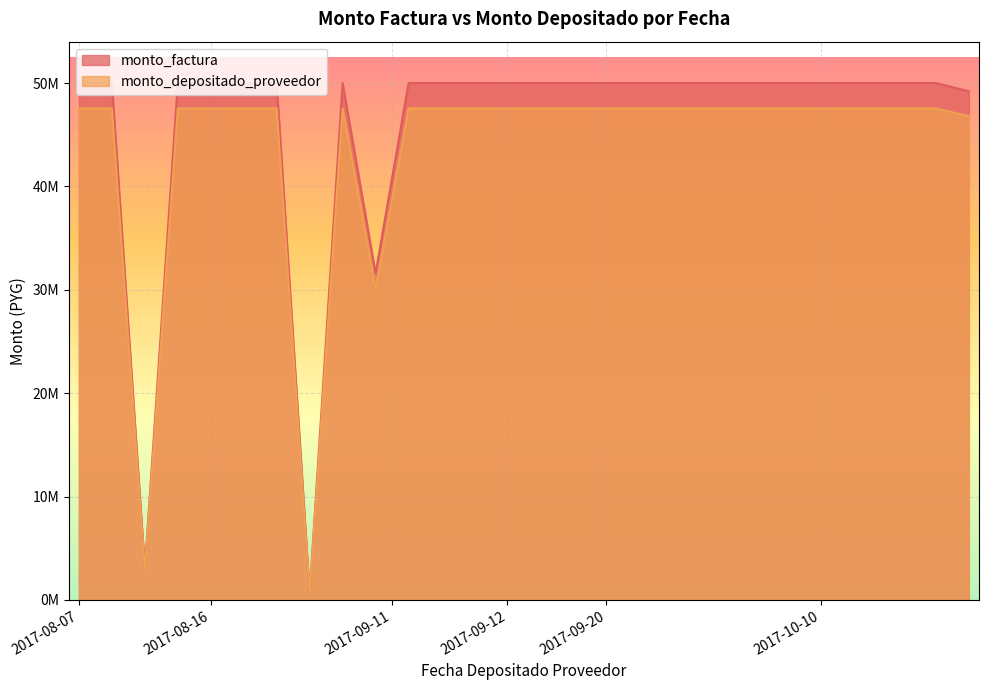

True or false: monto_factura and monto_depositado_proveedor cross at least once.

False